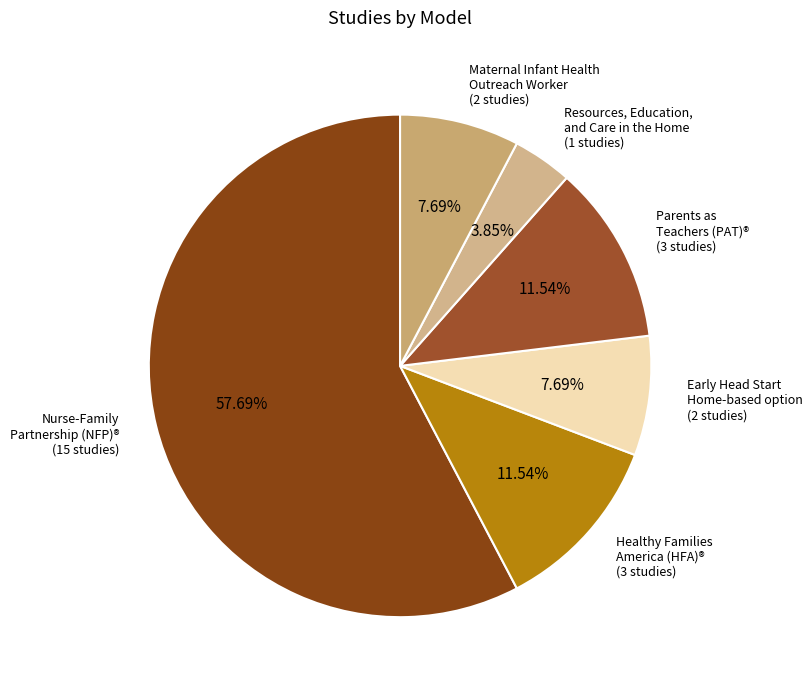

Count the number of slices in the pie.

6